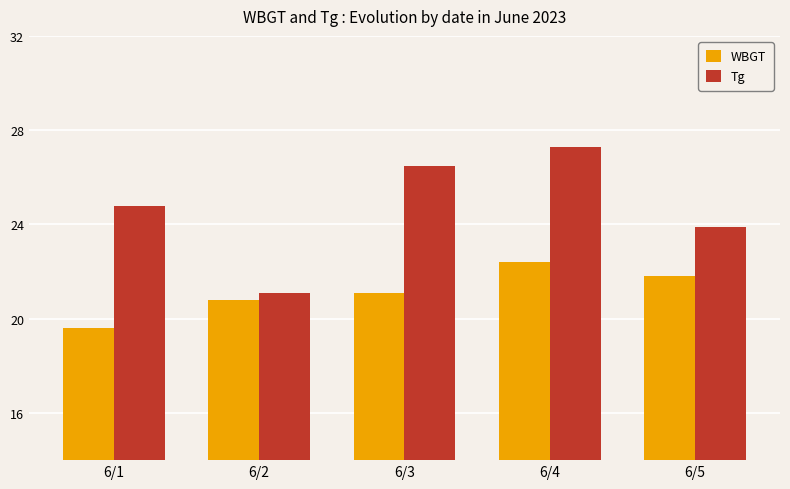

Reading right to left, what are all the values shown in this chart?

WBGT: 21.8	22.4	21.1	20.8	19.6
Tg: 23.9	27.3	26.5	21.1	24.8